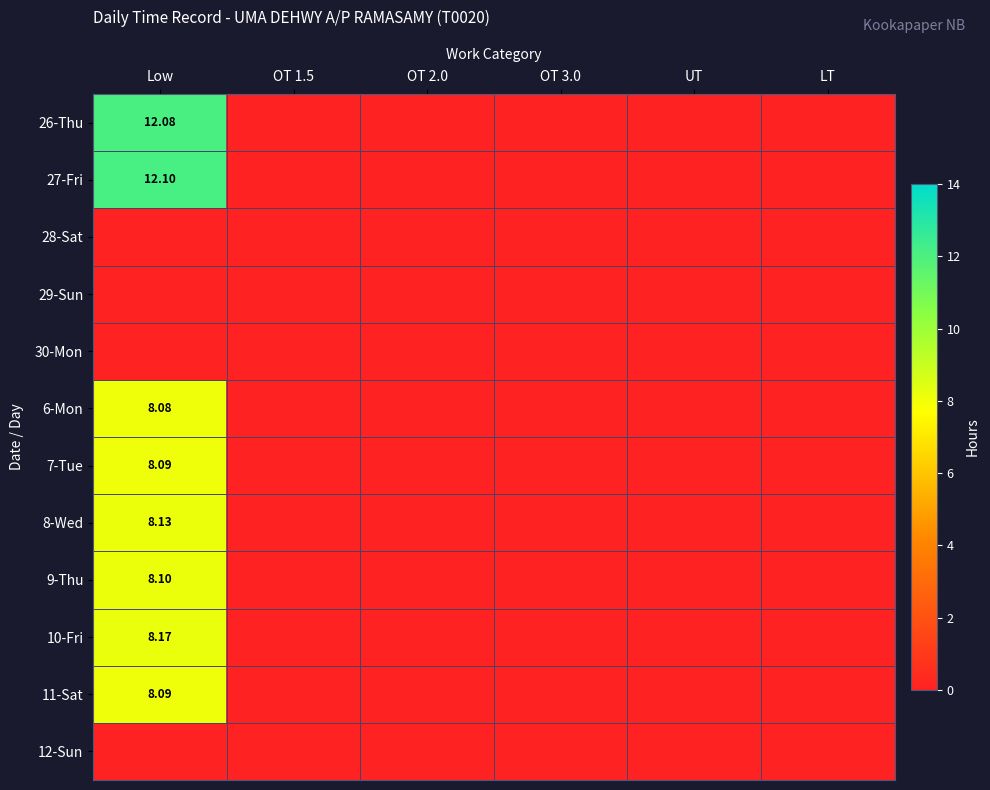

The 29-Sun series shows 0.0 at LT. True or false?

True